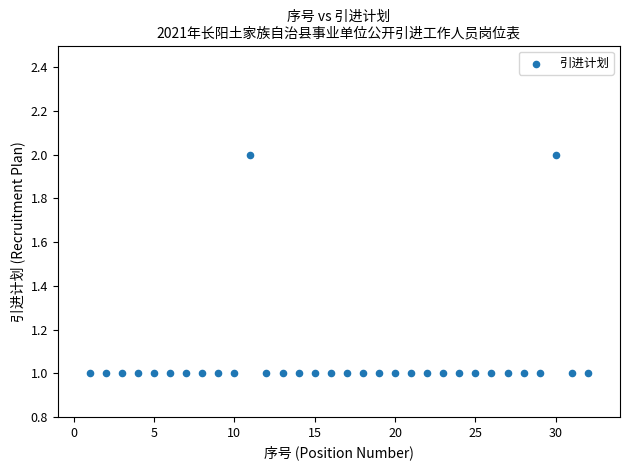

What is the range of X values (max minus min)?

31